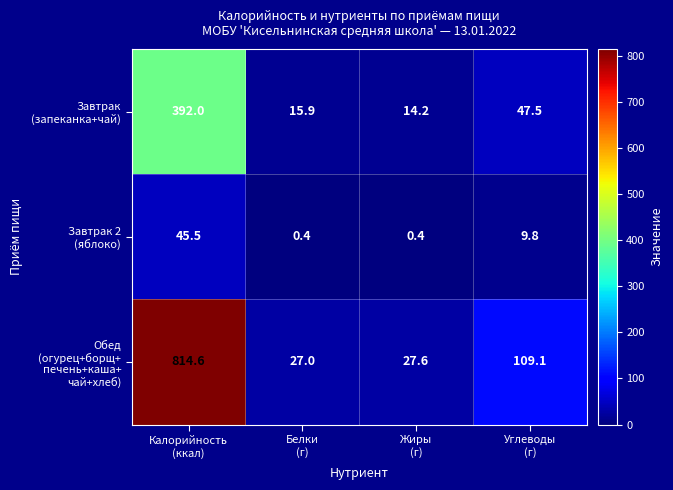

What is the minimum value shown in the chart?

0.4